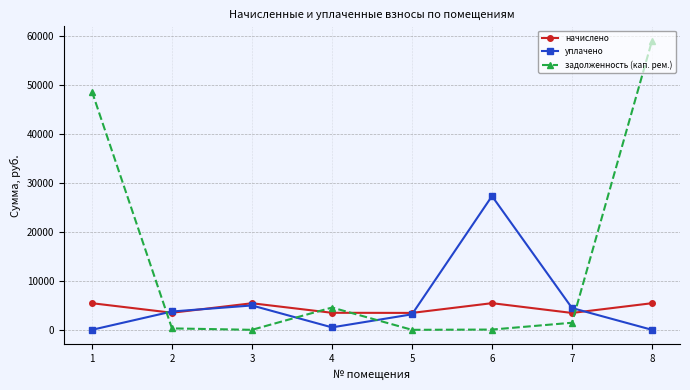

What is the difference between the second highest and second lowest values in the уплачено series?

4979.4